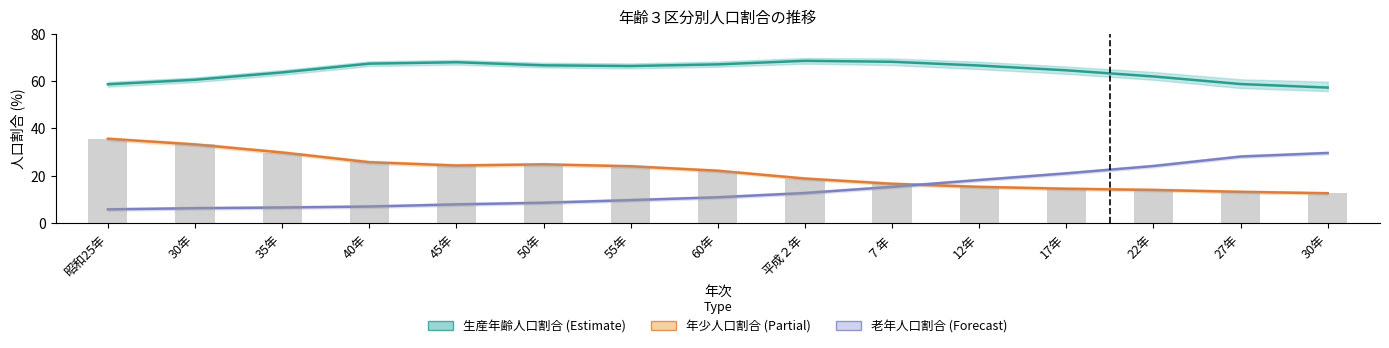

What is the greatest value displayed?

68.5